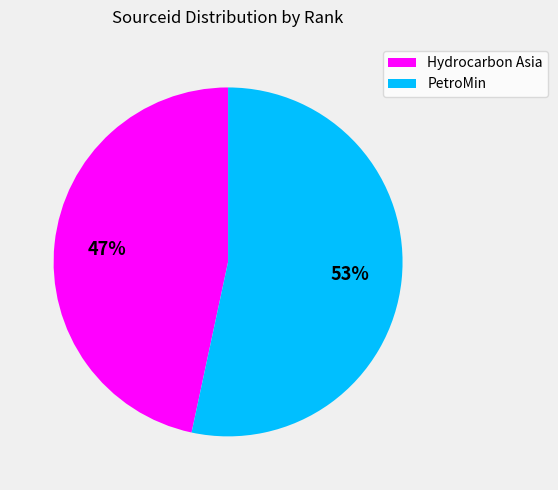

Is there any slice that represents more than half of the pie?

Yes